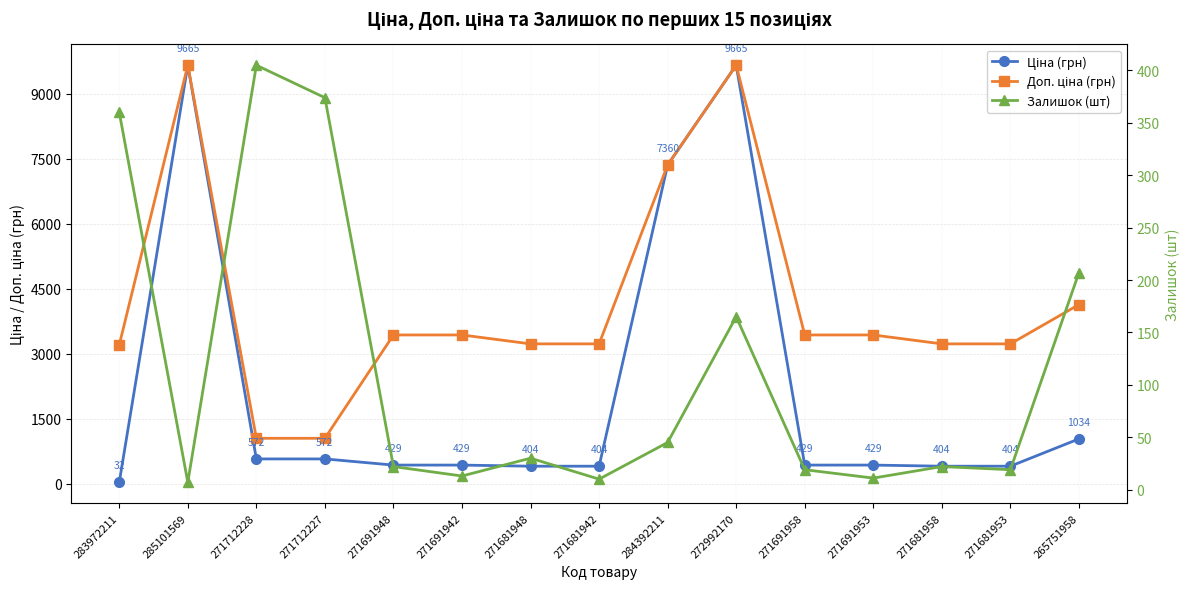

What is the sum of the Ціна (грн) values at 285101569 and 271712228?

10236.2